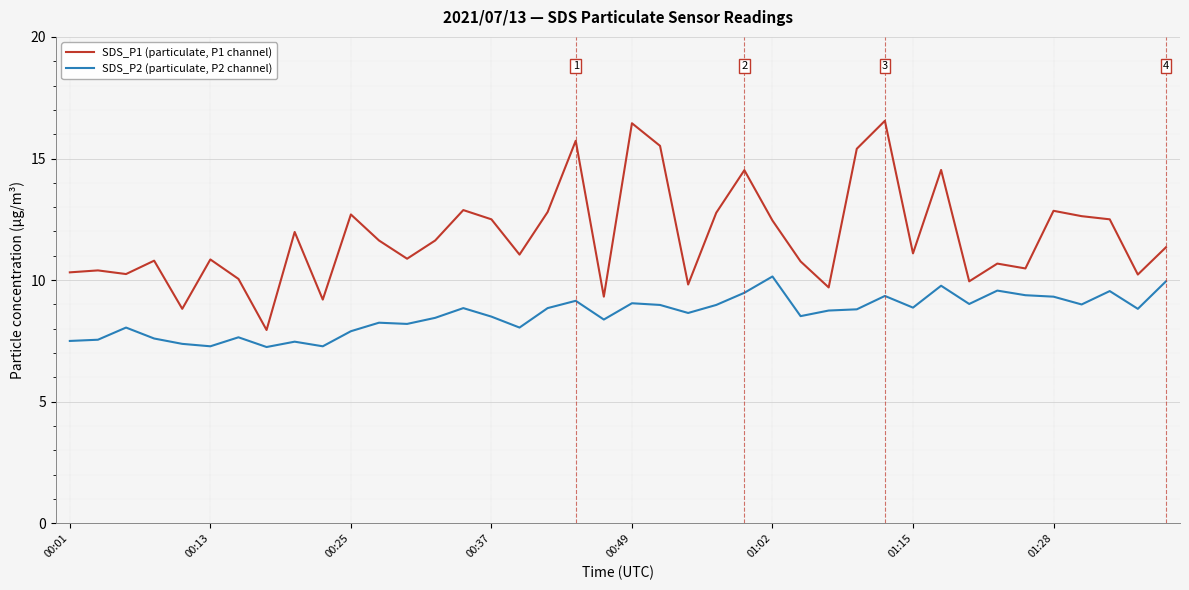

True or false: SDS_P2 (particulate, P2 channel) and SDS_P1 (particulate, P1 channel) intersect in this chart.

False